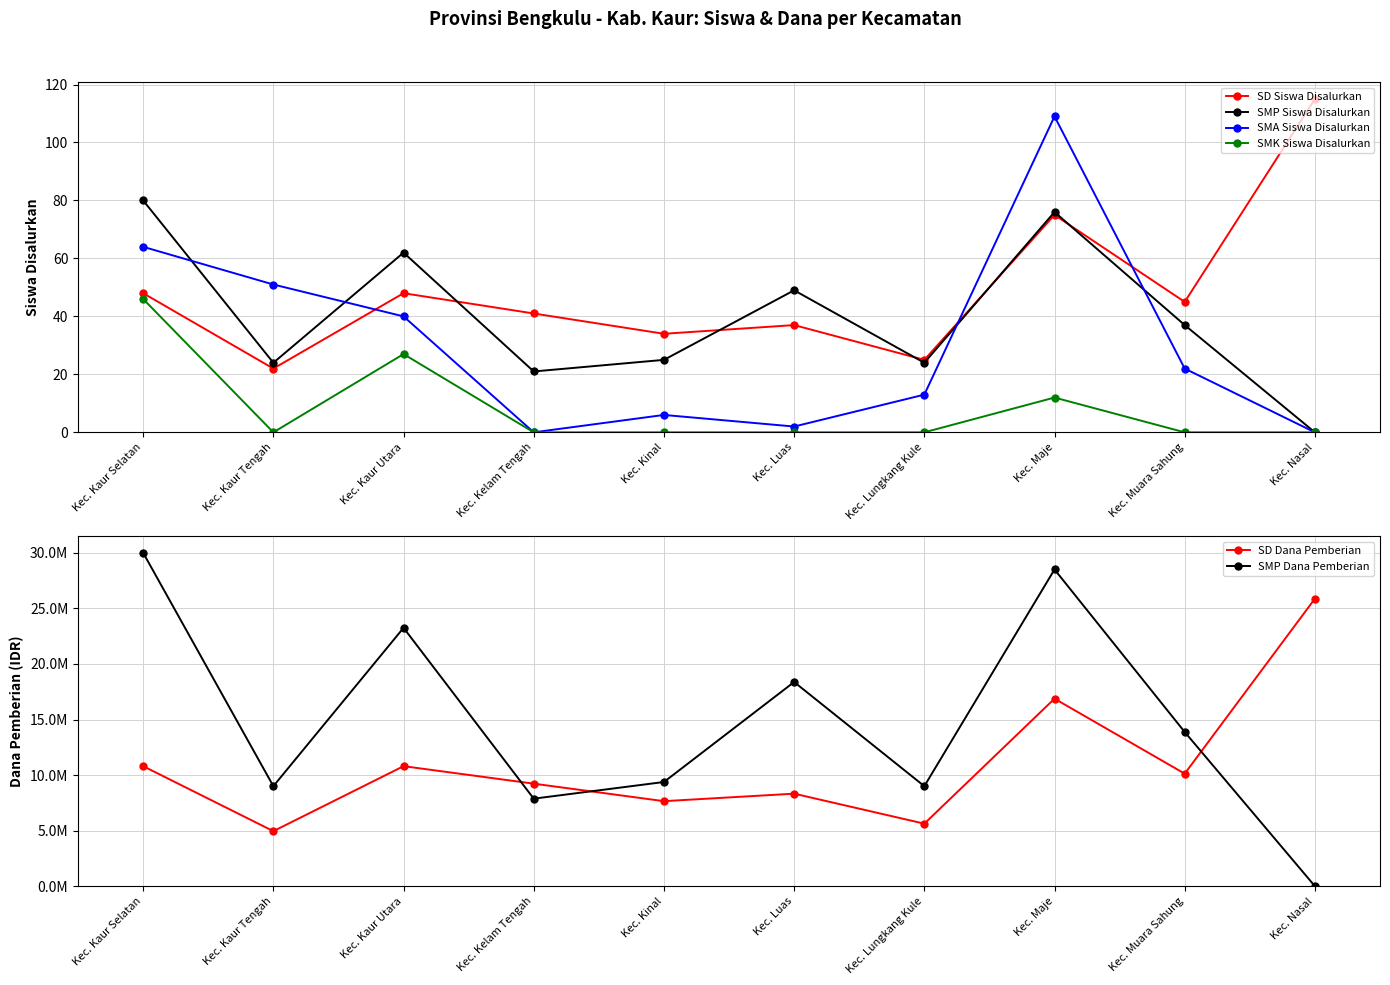

What value does the SMA Siswa Disalurkan series have at Kec. Muara Sahung?

22